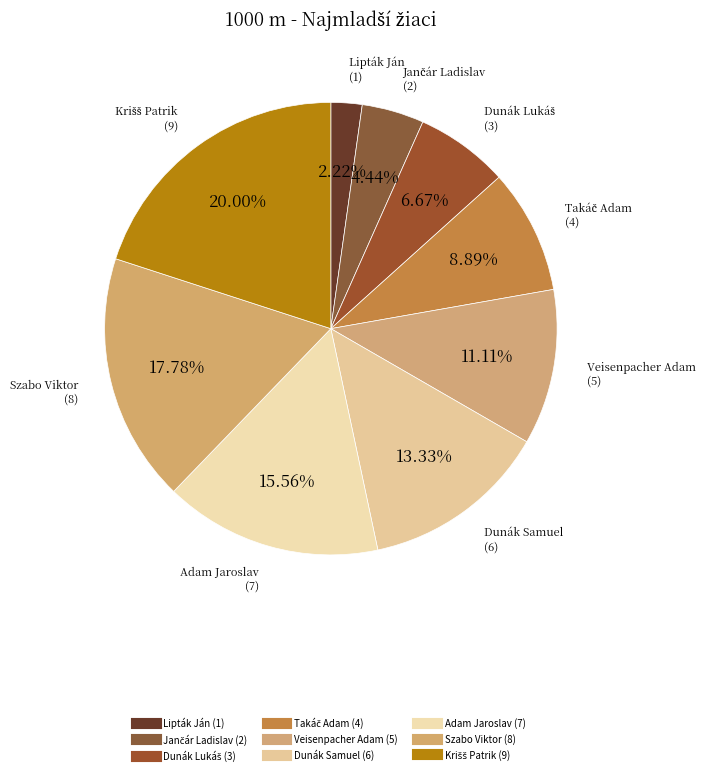

To the nearest percent, what is the difference between the largest and smallest slice percentages?

18%